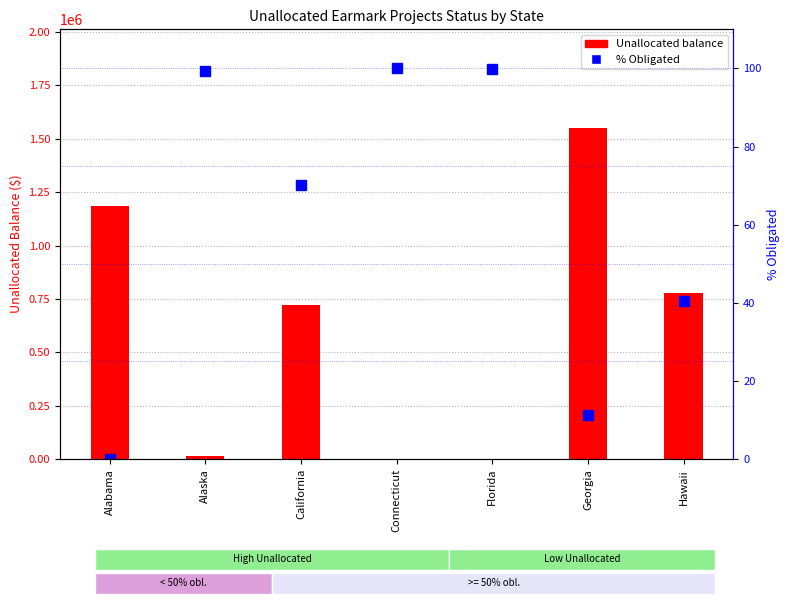

True or false: % Obligated has a value of 106.5 at California.

False